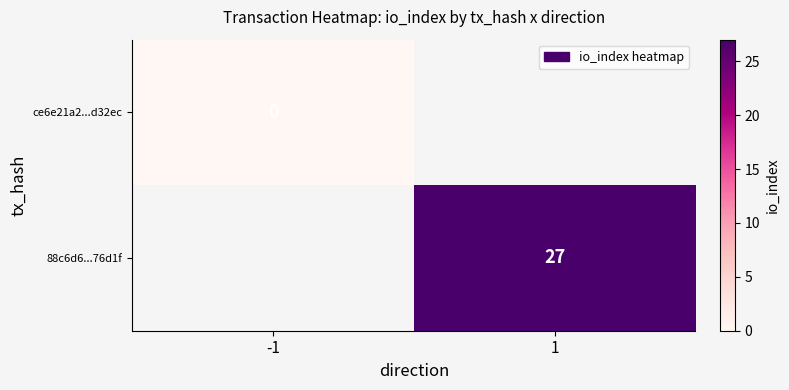

List the series in order of their peak value, lowest first.

ce6e21a2...d32ec, 88c6d6...76d1f